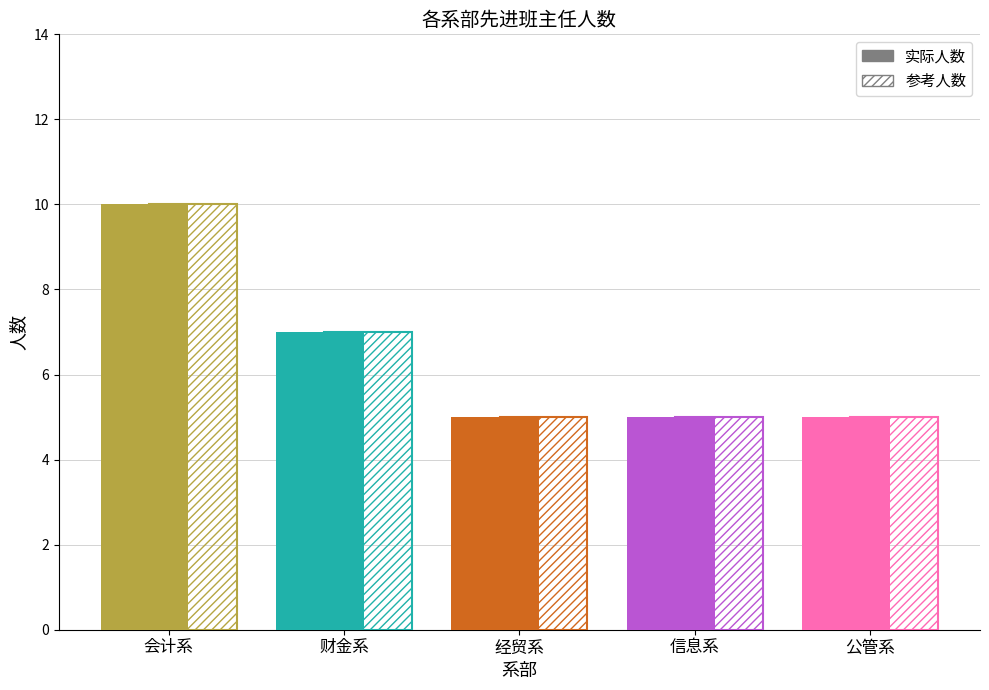

Is it true that the value at 公管系 is 5?

True